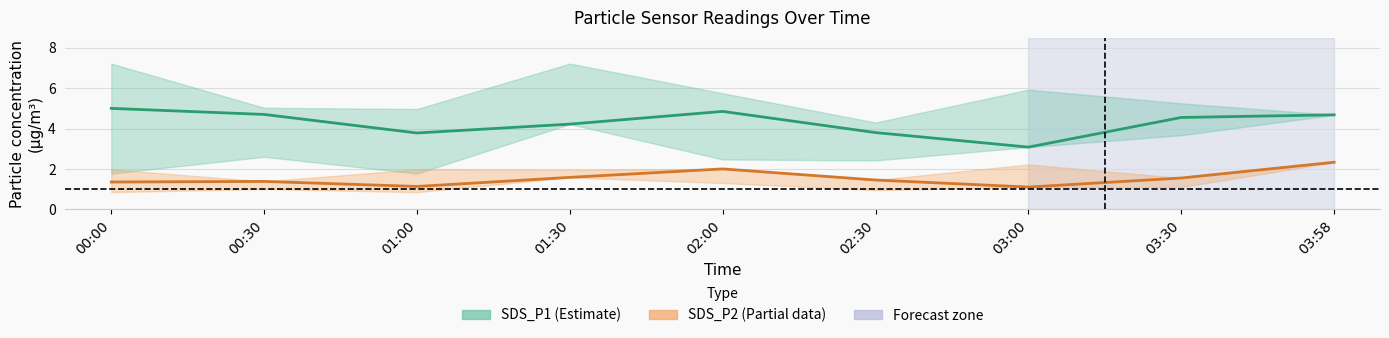

True or false: SDS_P2 and SDS_P1 intersect in this chart.

False